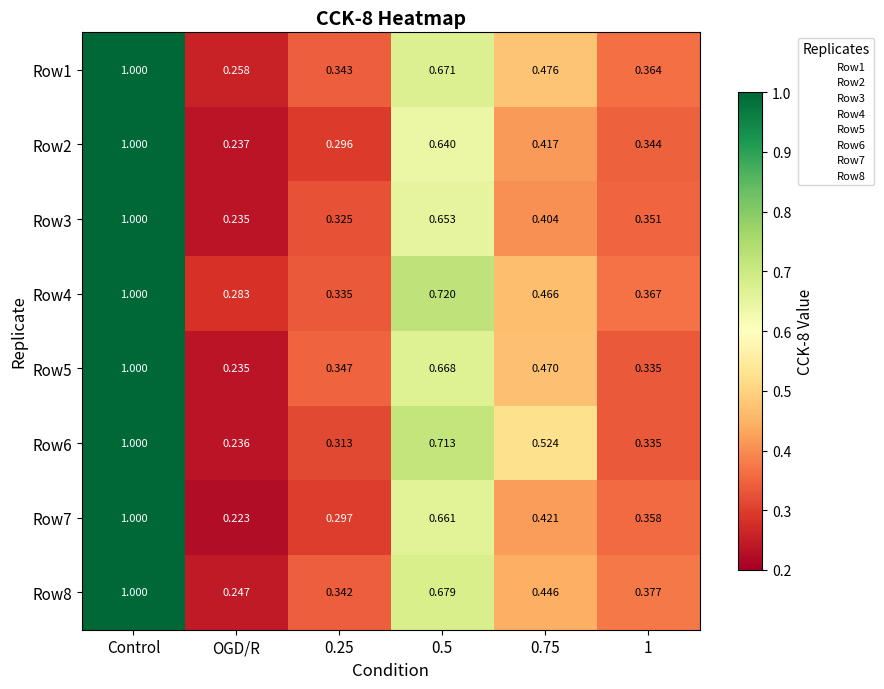

At which category does the chart reach its peak across all series?

Control